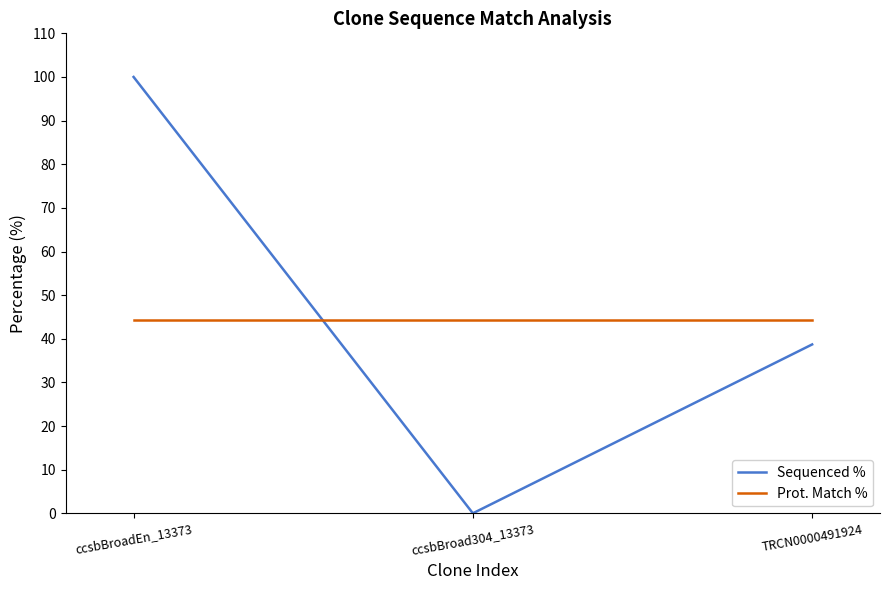

Which series has the largest range (max minus min)?

Sequenced %